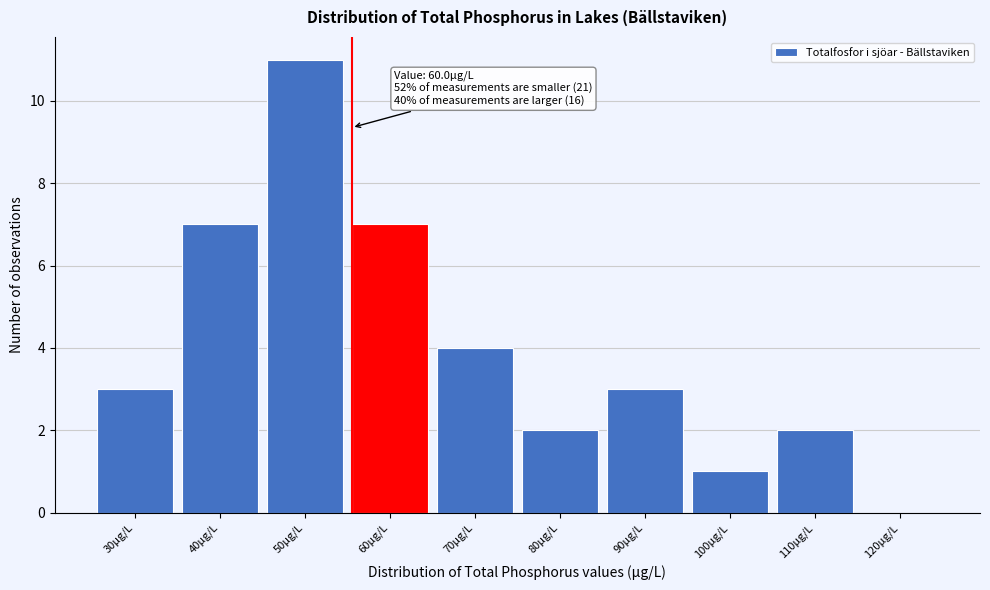

Reading left to right, list all the values displayed in this chart.

30µg/L=3	40µg/L=7	50µg/L=11	60µg/L=7	70µg/L=4	80µg/L=2	90µg/L=3	100µg/L=1	110µg/L=2	120µg/L=0